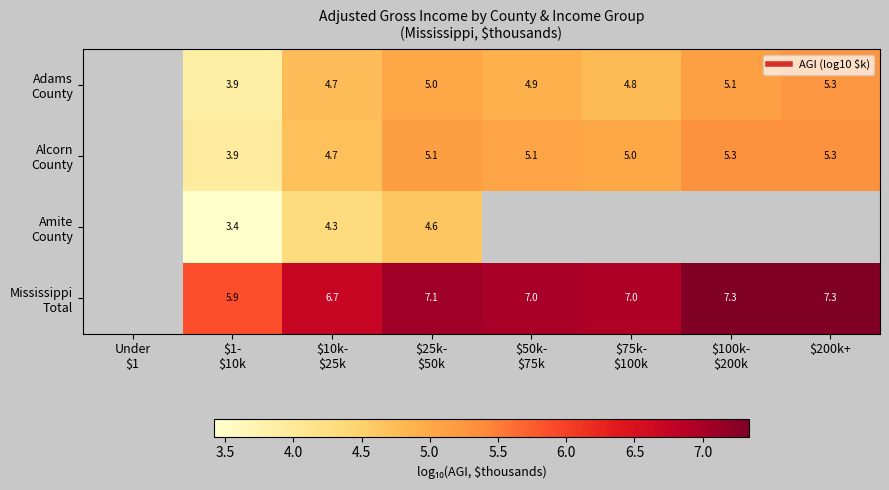

What is the approximate value of Alcorn County at $25k- $50k?

5.1